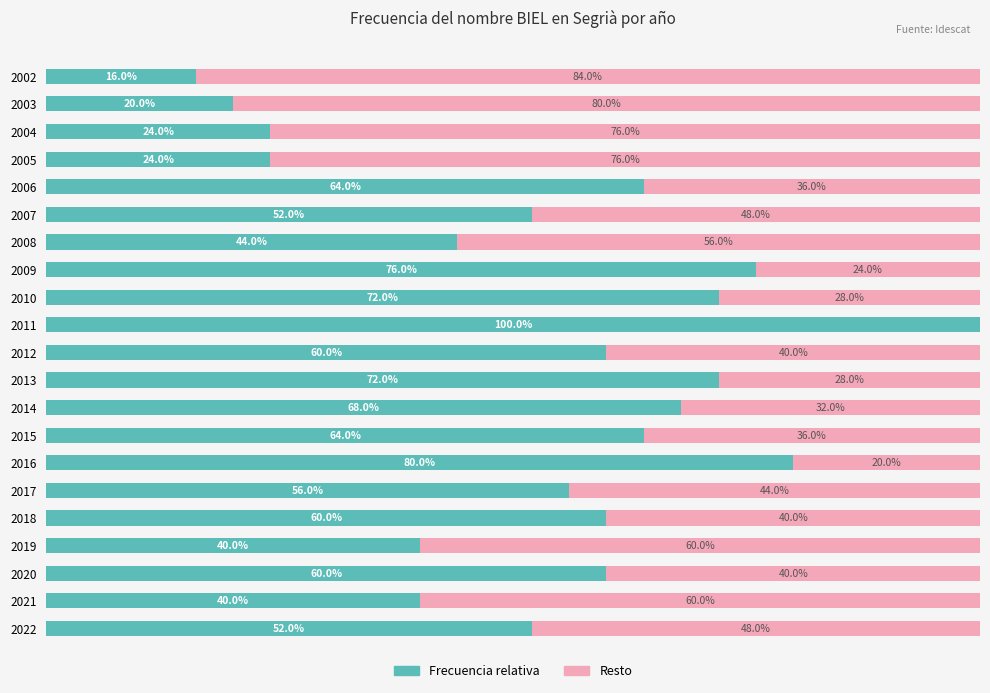

What are all the series names shown in the legend?

Frecuencia relativa, Resto